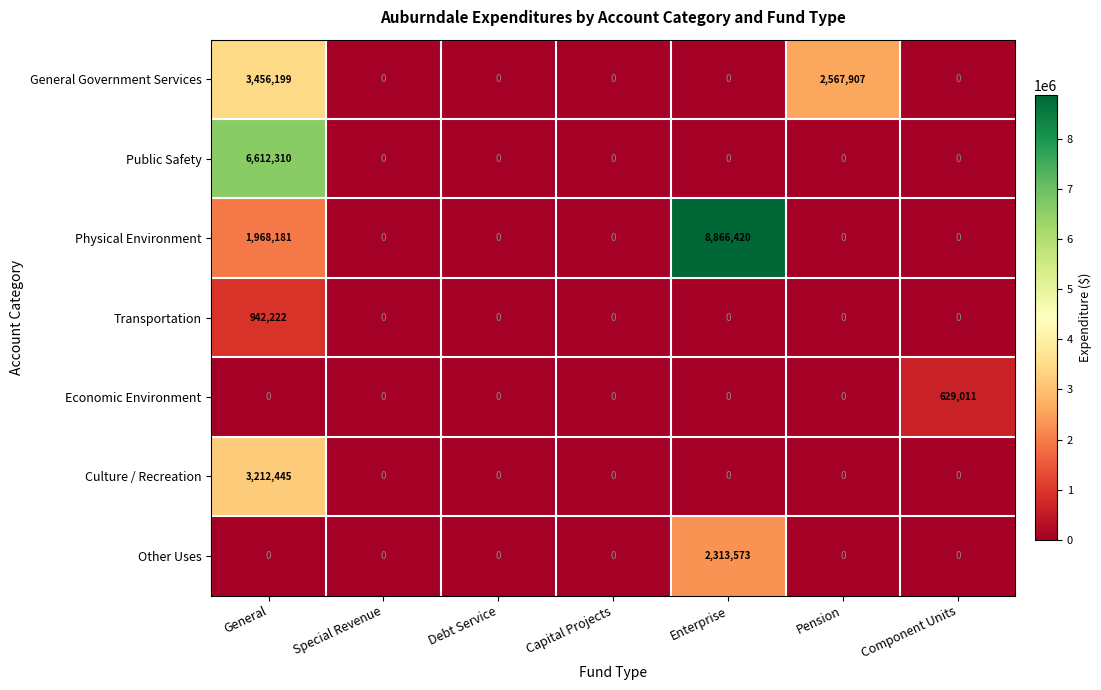

List the series in order of their peak value, highest first.

Physical Environment, Public Safety, General Government Services, Culture / Recreation, Other Uses, Transportation, Economic Environment